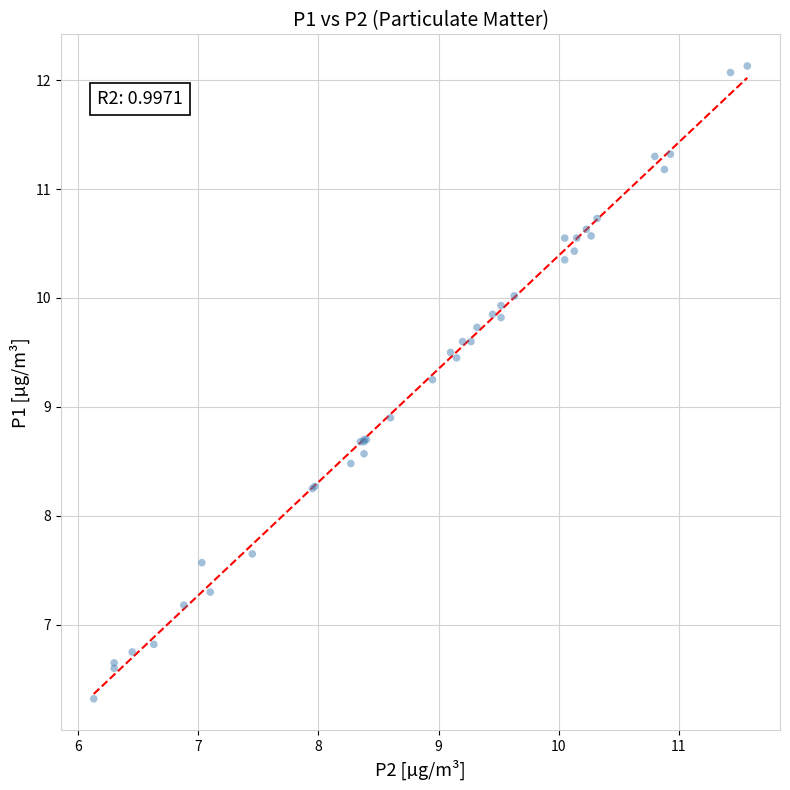

What Y value in the scatter plot is closest to 9?

8.9